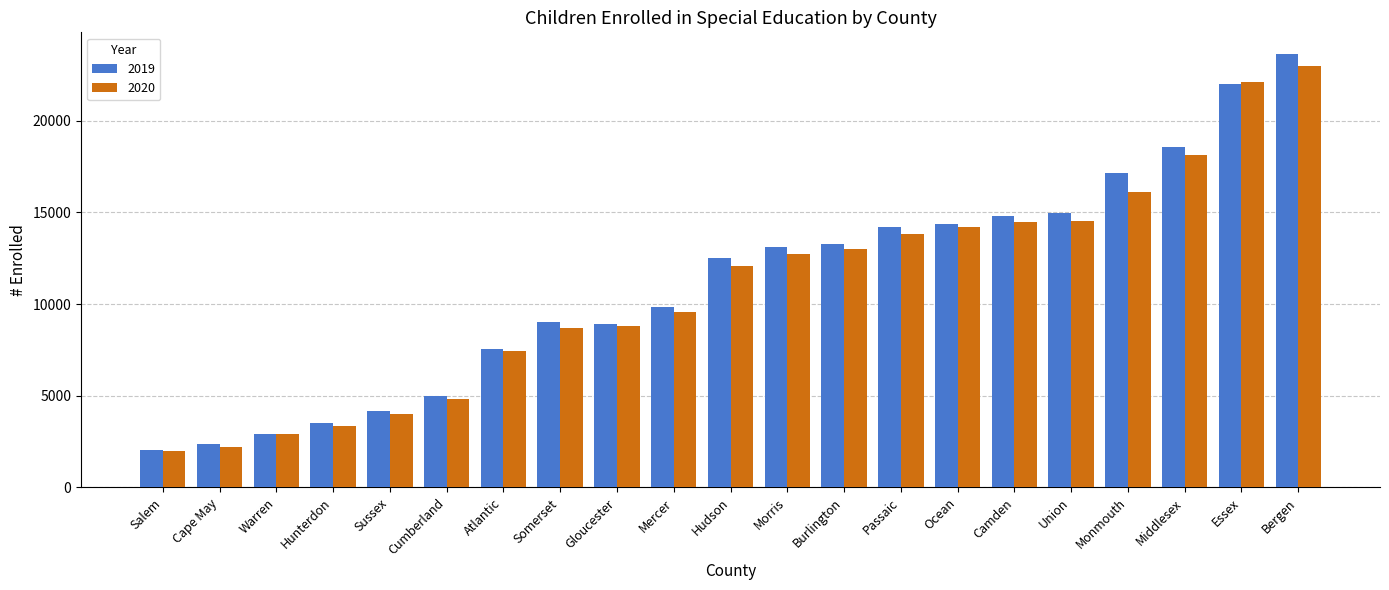

Which category has the highest value across all series?

Bergen